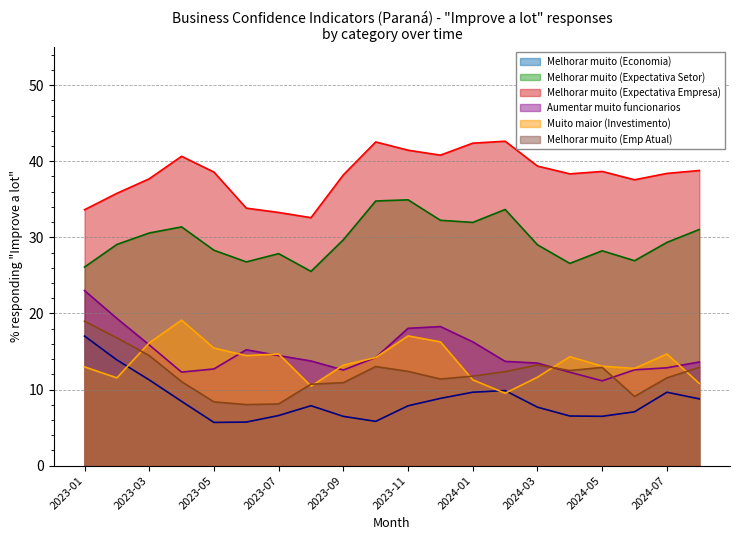

Reading left to right, transcribe all the data shown in this chart.

Melhorar muito (Economia): 2023-01=17.0	2023-02=13.9	2023-03=11.3	2023-04=8.5	2023-05=5.7	2023-06=5.7	2023-07=6.6	2023-08=7.9	2023-09=6.5	2023-10=5.8	2023-11=7.9	2023-12=8.8	2024-01=9.6	2024-02=9.9	2024-03=7.7	2024-04=6.5	2024-05=6.5	2024-06=7.1	2024-07=9.6	2024-08=8.8
Melhorar muito (Expectativa Setor): 2023-01=26.1	2023-02=29.1	2023-03=30.6	2023-04=31.4	2023-05=28.3	2023-06=26.8	2023-07=27.9	2023-08=25.5	2023-09=29.7	2023-10=34.8	2023-11=34.9	2023-12=32.2	2024-01=32.0	2024-02=33.7	2024-03=29.0	2024-04=26.6	2024-05=28.2	2024-06=26.9	2024-07=29.3	2024-08=31.0
Melhorar muito (Expectativa Empresa): 2023-01=33.6	2023-02=35.8	2023-03=37.7	2023-04=40.7	2023-05=38.6	2023-06=33.8	2023-07=33.3	2023-08=32.6	2023-09=38.2	2023-10=42.5	2023-11=41.4	2023-12=40.8	2024-01=42.4	2024-02=42.6	2024-03=39.4	2024-04=38.3	2024-05=38.7	2024-06=37.6	2024-07=38.4	2024-08=38.8
Aumentar muito funcionarios: 2023-01=23.0	2023-02=19.3	2023-03=15.9	2023-04=12.3	2023-05=12.7	2023-06=15.2	2023-07=14.5	2023-08=13.8	2023-09=12.6	2023-10=14.2	2023-11=18.0	2023-12=18.3	2024-01=16.3	2024-02=13.7	2024-03=13.5	2024-04=12.3	2024-05=11.1	2024-06=12.6	2024-07=12.9	2024-08=13.6
Muito maior (Investimento): 2023-01=13.0	2023-02=11.5	2023-03=16.1	2023-04=19.1	2023-05=15.4	2023-06=14.5	2023-07=14.7	2023-08=10.5	2023-09=13.2	2023-10=14.2	2023-11=17.1	2023-12=16.3	2024-01=11.3	2024-02=9.5	2024-03=11.6	2024-04=14.3	2024-05=13.1	2024-06=12.8	2024-07=14.7	2024-08=10.8
Melhorar muito (Emp Atual): 2023-01=19.0	2023-02=16.8	2023-03=14.5	2023-04=11.0	2023-05=8.4	2023-06=8.0	2023-07=8.1	2023-08=10.7	2023-09=10.9	2023-10=13.0	2023-11=12.4	2023-12=11.4	2024-01=11.8	2024-02=12.4	2024-03=13.2	2024-04=12.5	2024-05=12.9	2024-06=9.1	2024-07=11.5	2024-08=12.9